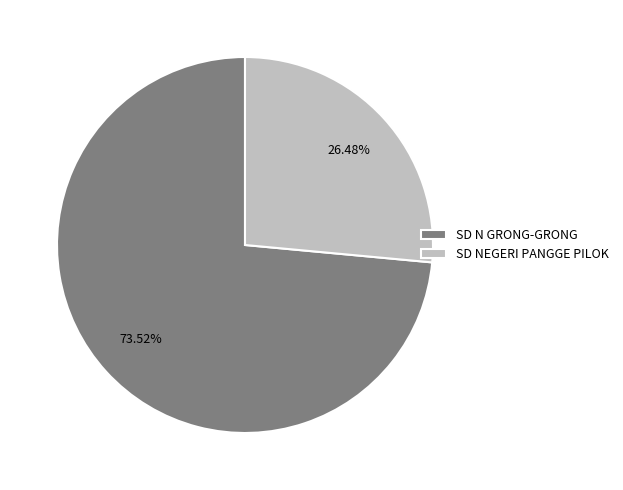

To the nearest percent, what is the average slice percentage?

50%